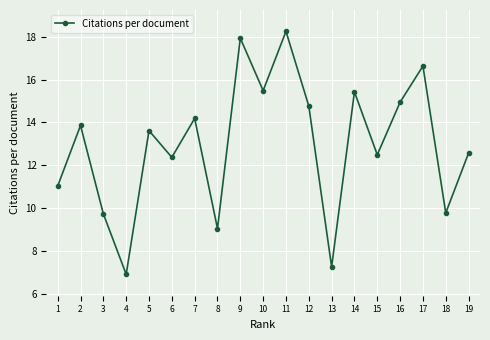

Which label corresponds to the largest value in the chart?

11